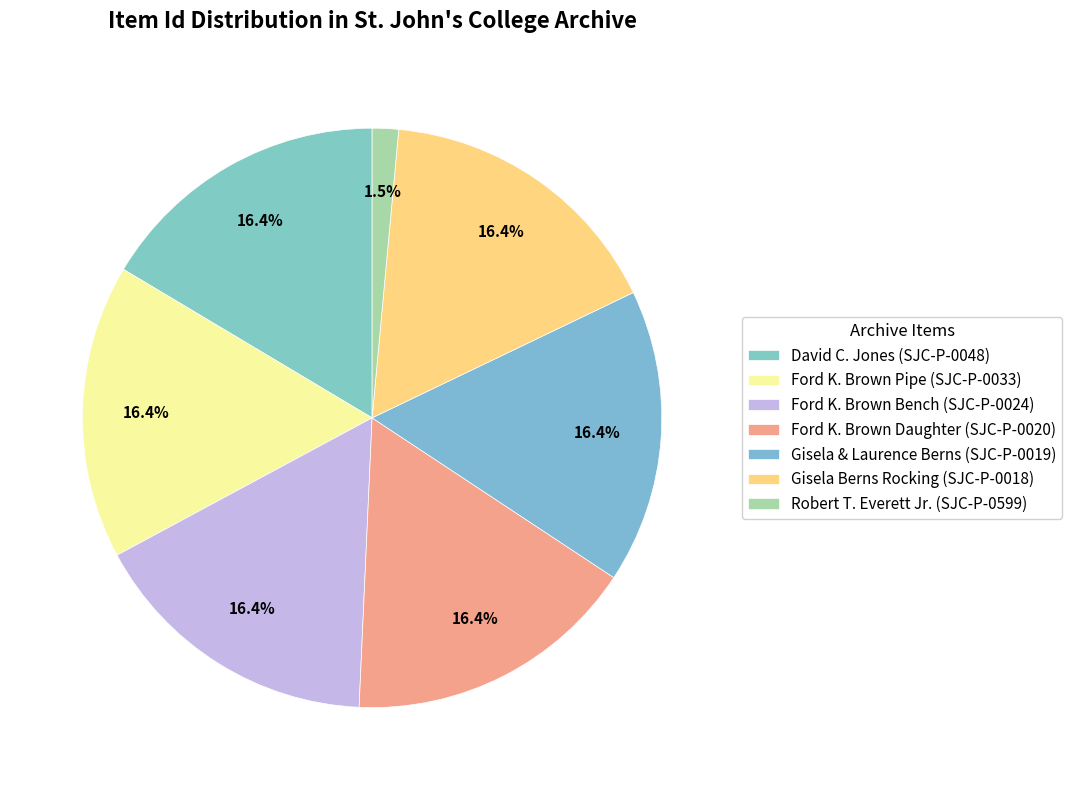

To the nearest percent, what is the difference between the largest and smallest slice percentages?

15%